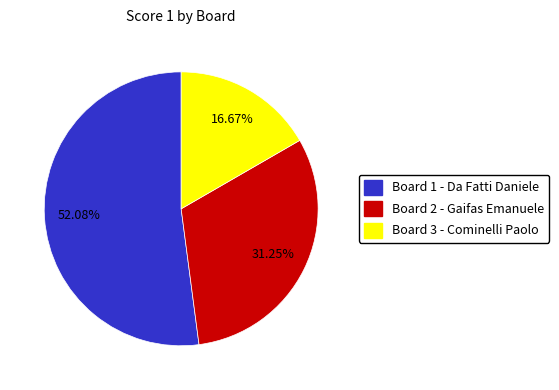

What is the smallest slice in the pie chart?

Board 3 - Cominelli Paolo